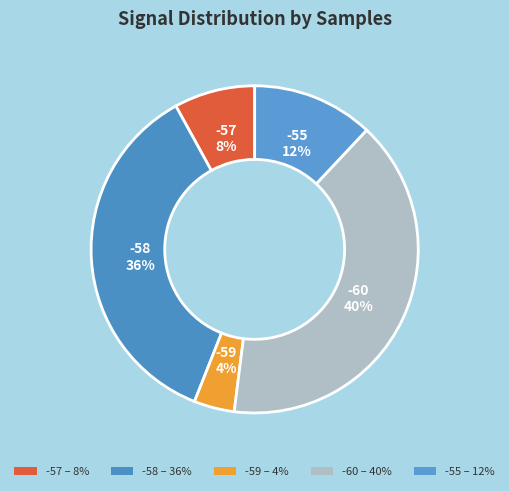

How many slices are in this pie chart?

5